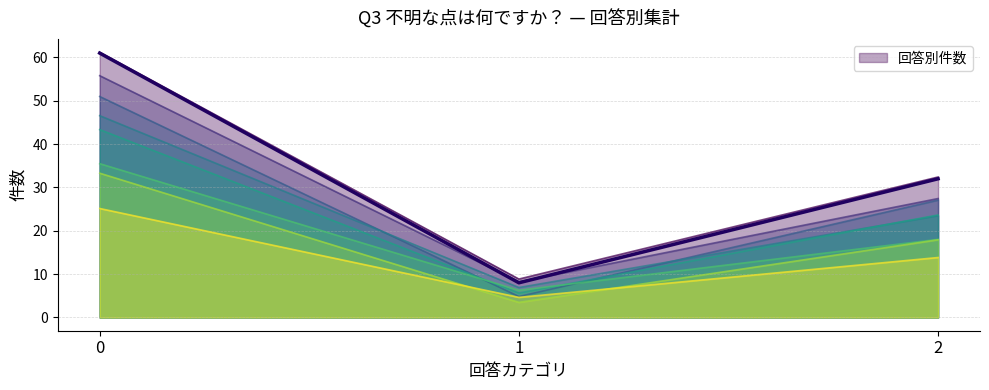

What is the value of the 3rd point from the left?

32